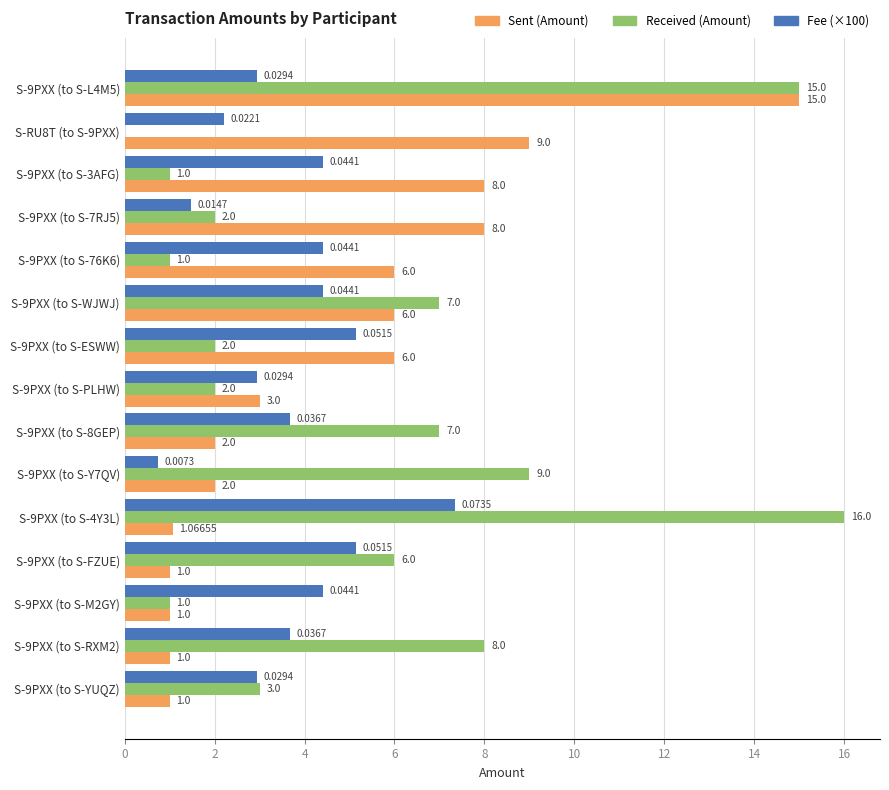

Between S-9PXX (to S-4Y3L) and S-9PXX (to S-FZUE), which series saw the biggest shift?

Received (Amount)